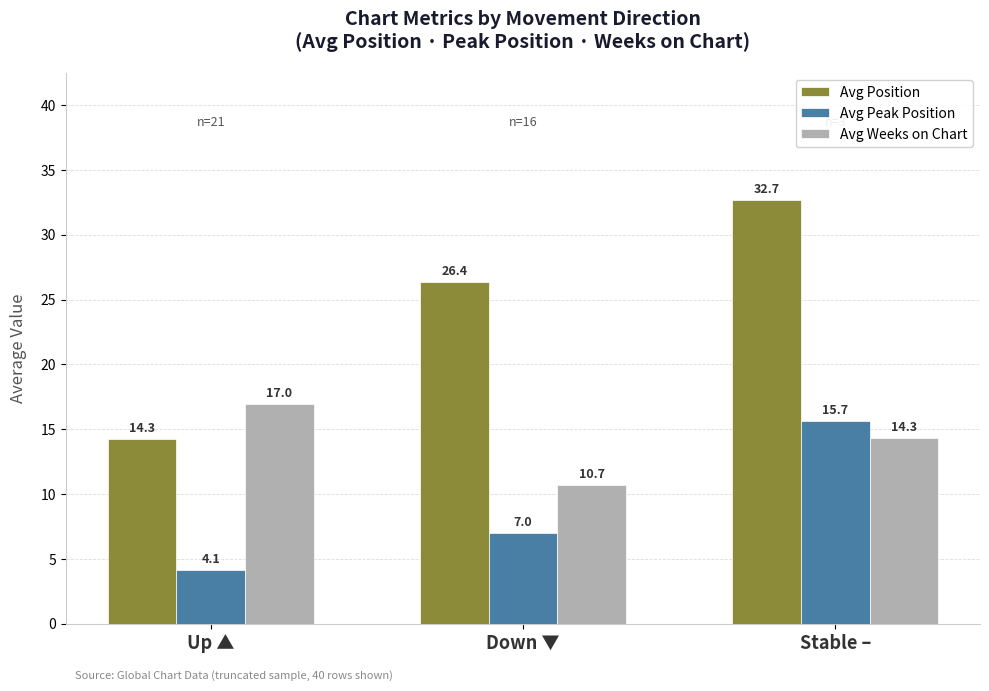

Which series has the largest range (max minus min)?

Avg Position